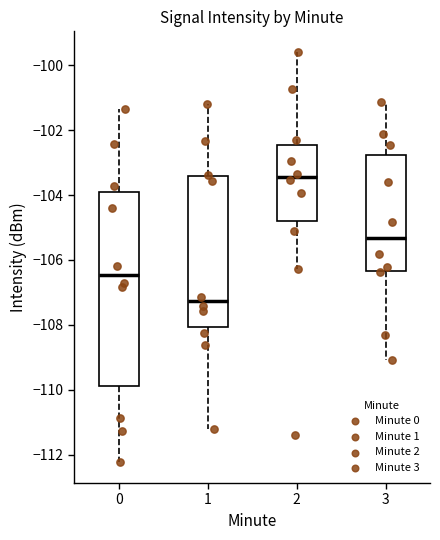

Where is the upper edge of the box at x = 1 on the y-axis? The values are not printed on the chart, so give them approximately, as read against the axis.

-103.4